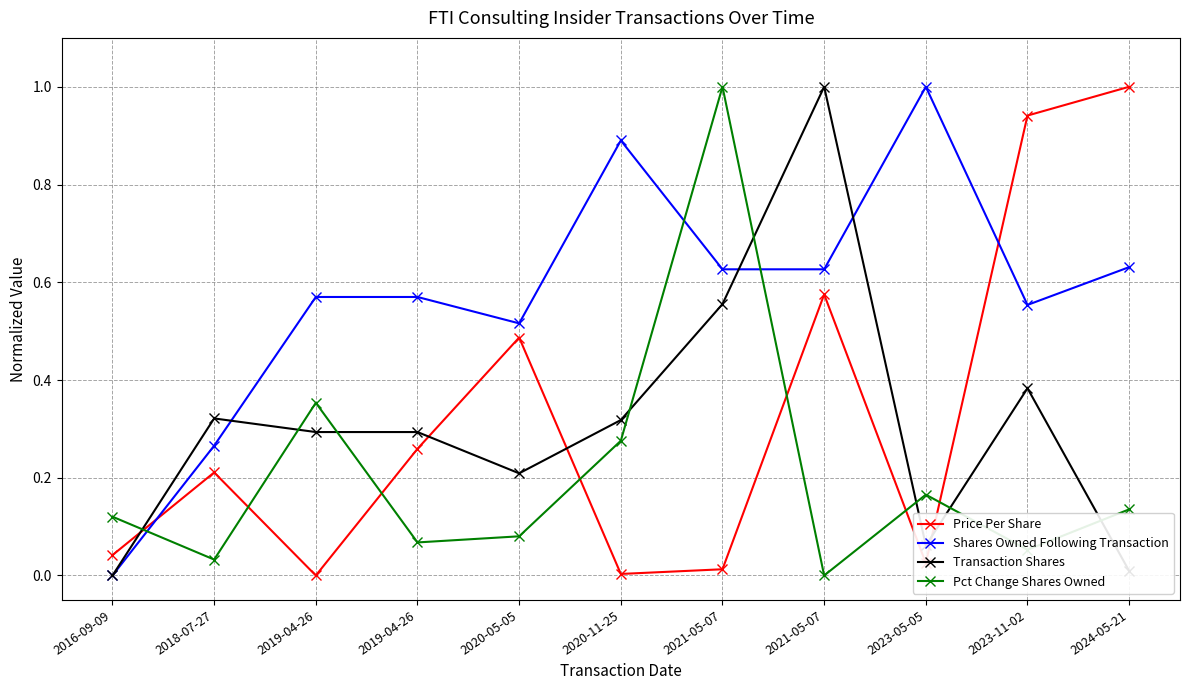

Where is the first local maximum for Pct Change Shares Owned?

2019-04-26